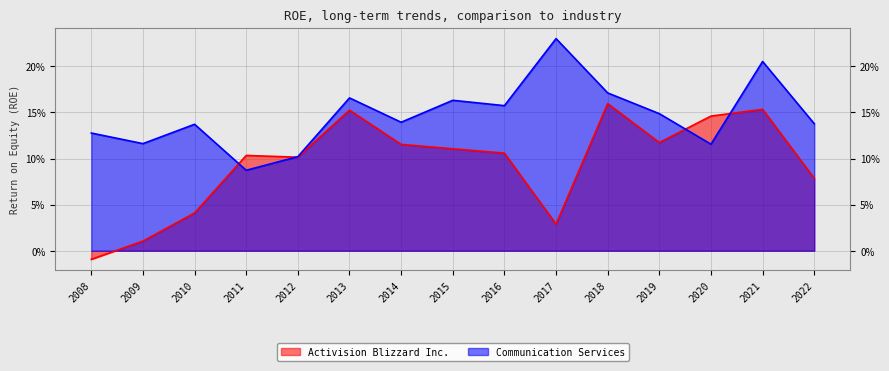

True or false: Communication Services and Activision Blizzard Inc. intersect in this chart.

True